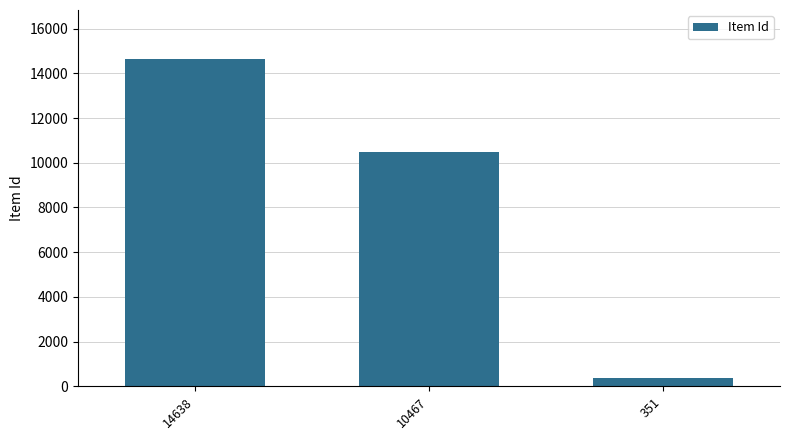

How many bars are there in total?

3